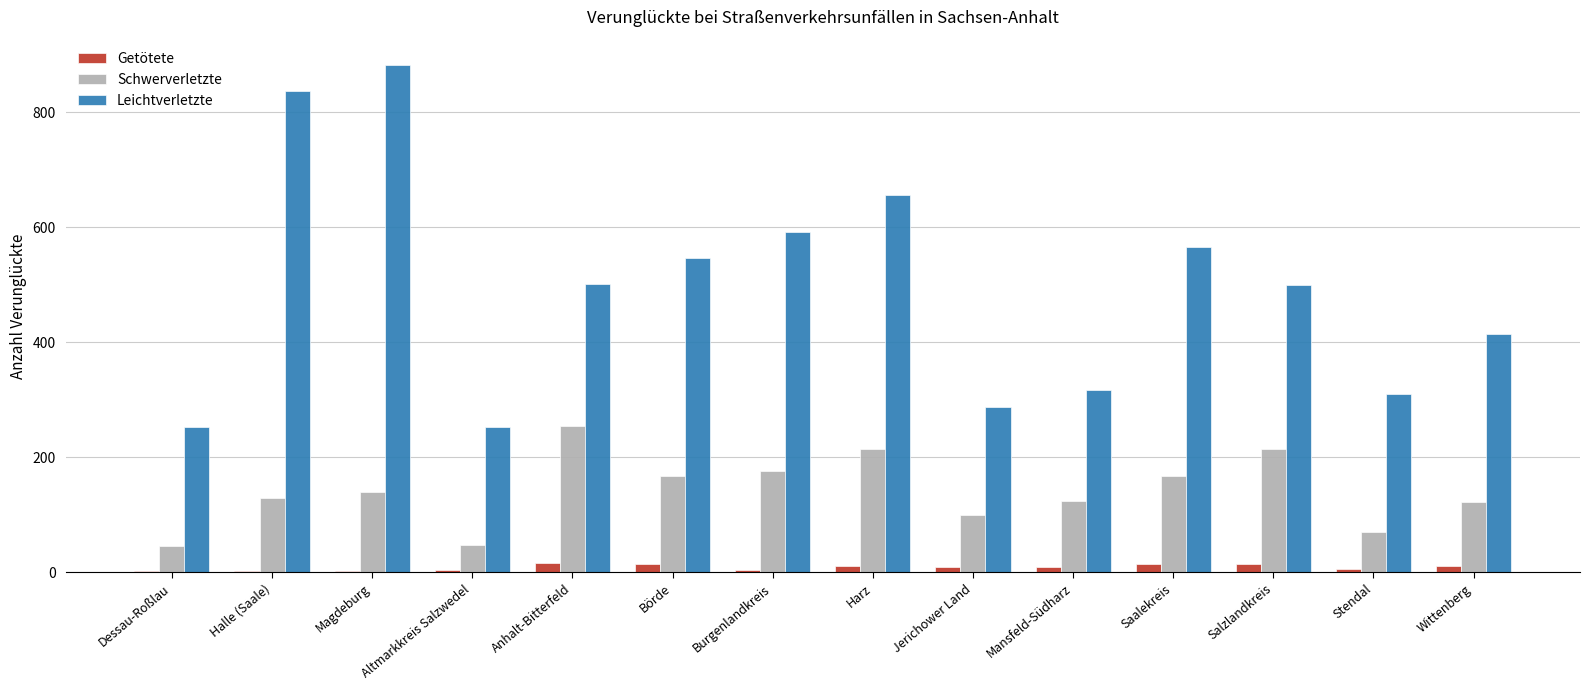

The value of Leichtverletzte at Salzlandkreis is 499. True or false?

True